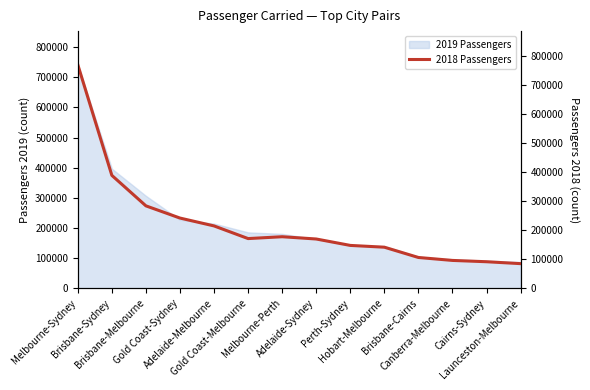

What is the minimum value shown in the chart?

85403